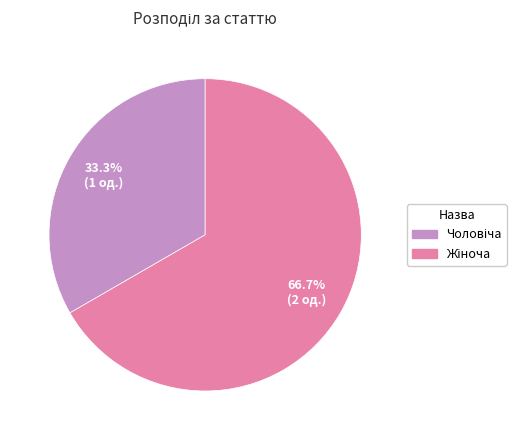

Is there any slice that represents more than half of the pie?

Yes